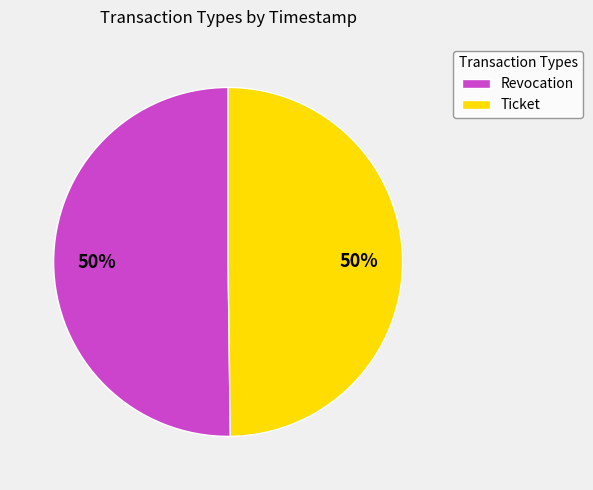

Combined, do Ticket and Revocation account for over 50%?

Yes